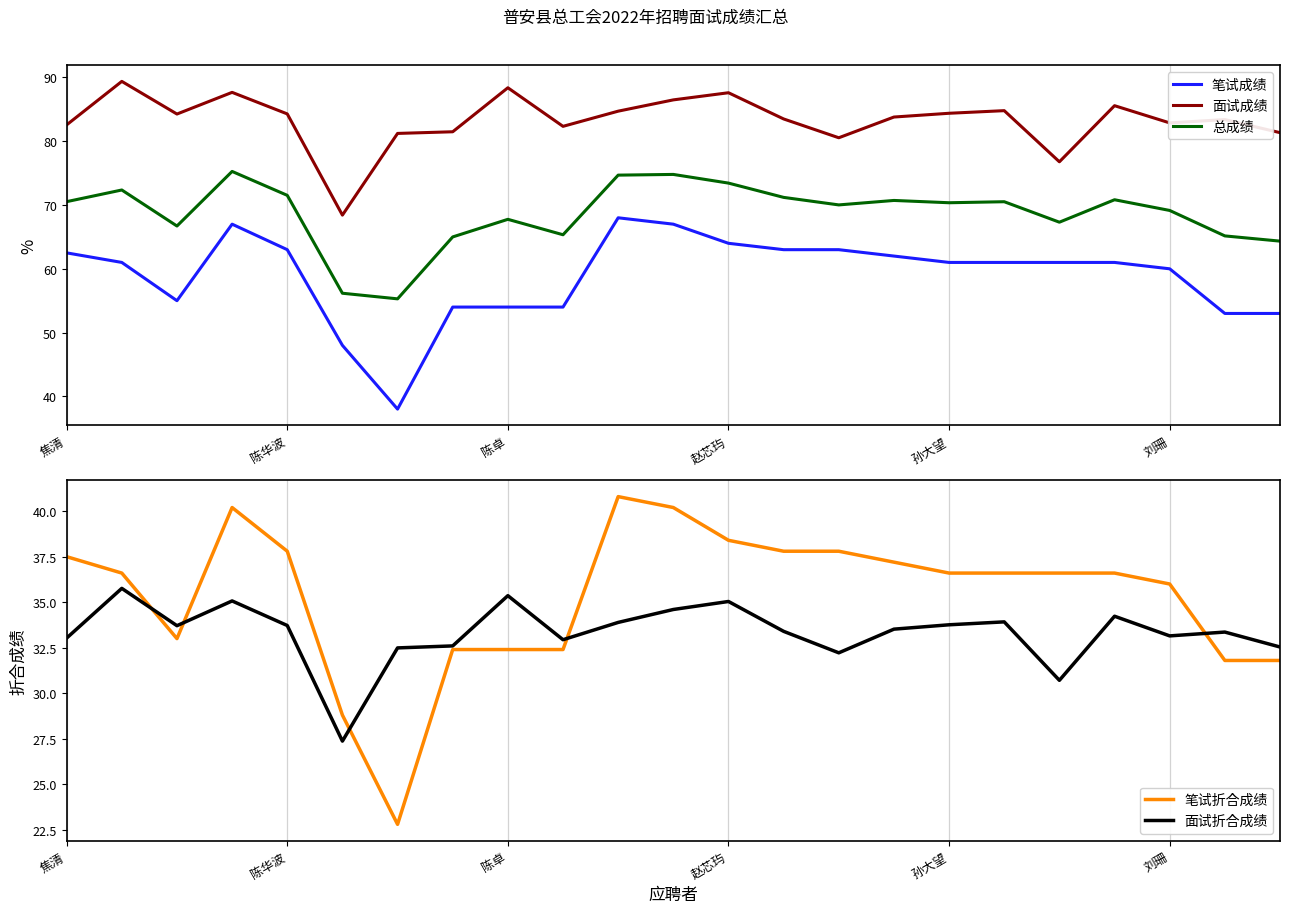

How many lines are shown in the chart?

5